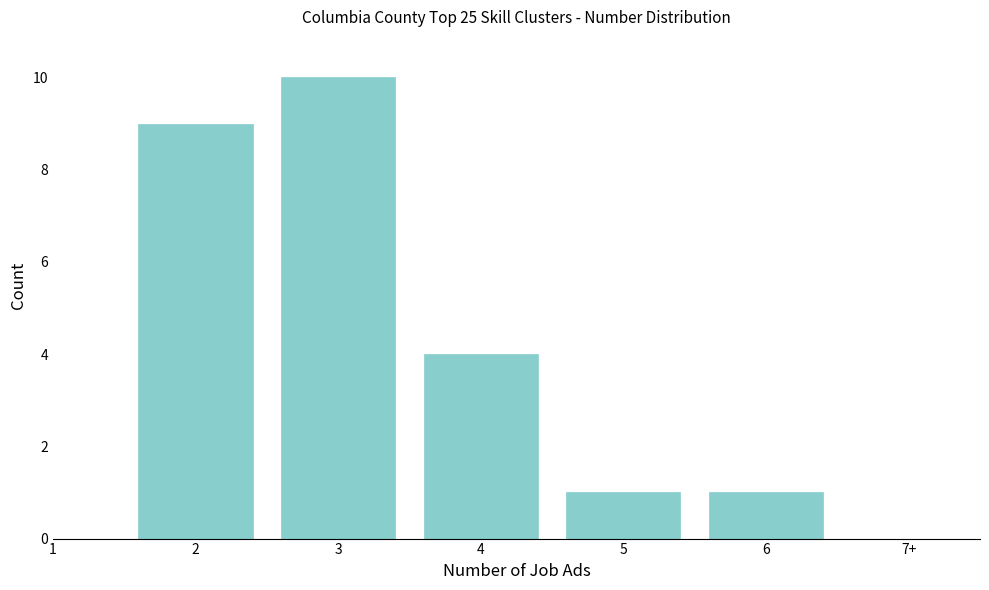

Reading left to right, what are all the values shown in this chart?

9	10	4	1	1